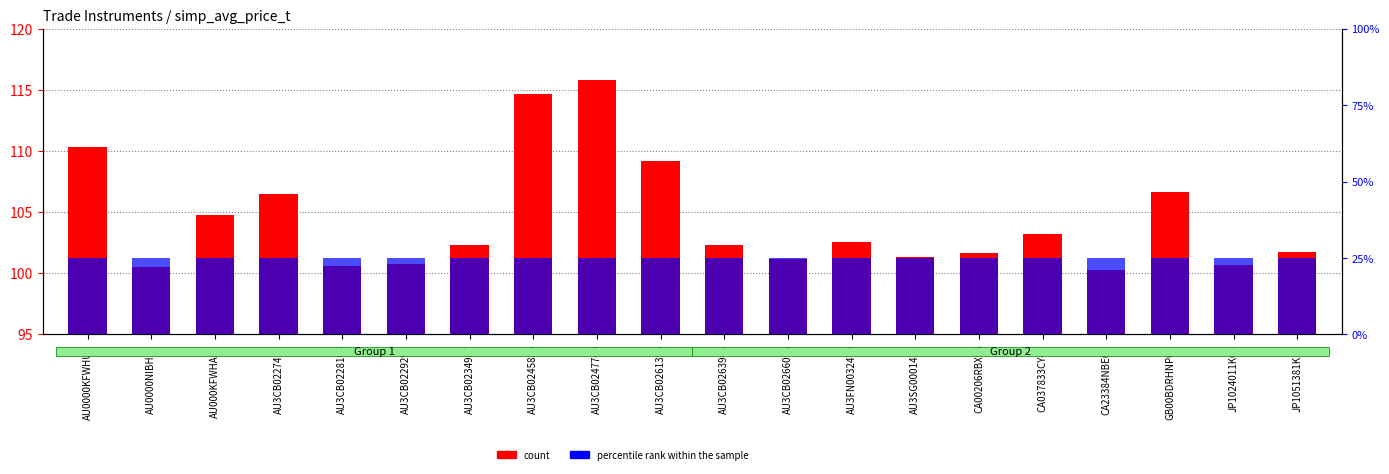

Are the bars horizontal?

No